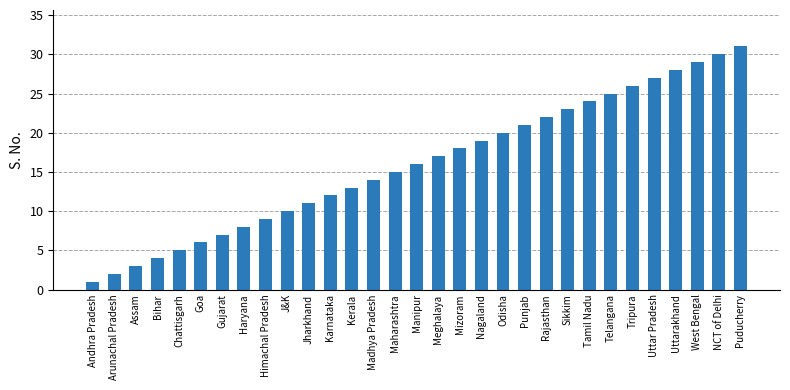

True or false: the data shows 20 at Odisha.

True